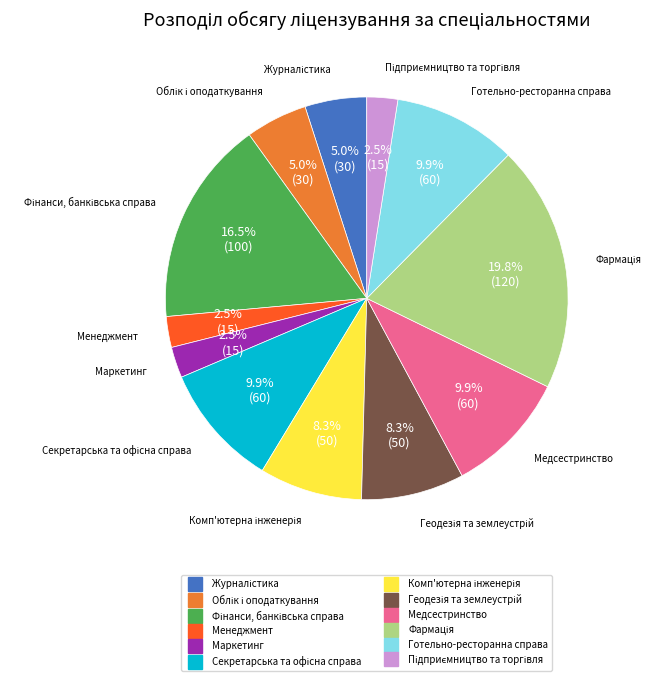

How many slices are in this pie chart?

12